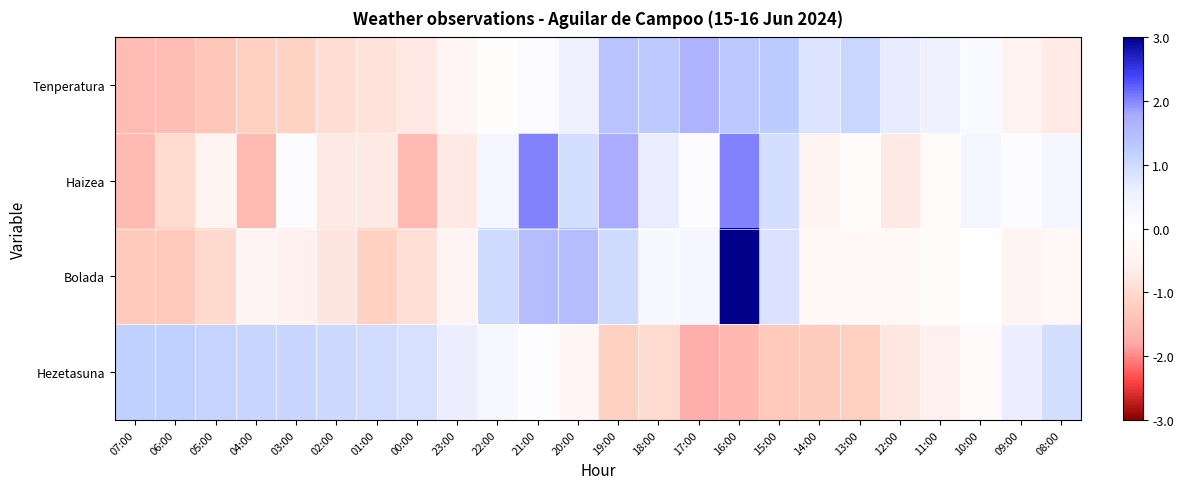

Which series changed the most between 05:00 and 12:00?

Tenperatura